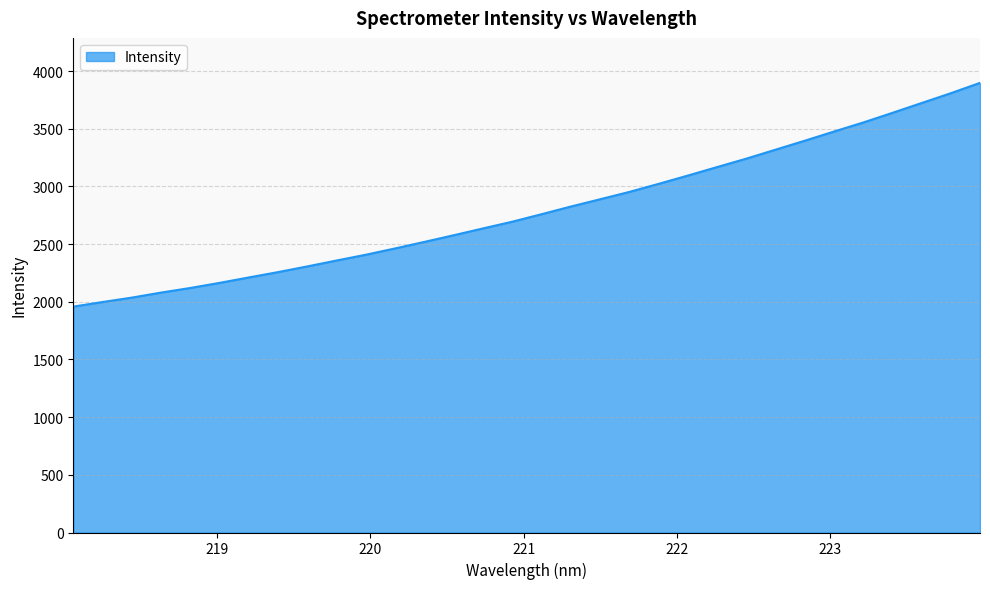

What is the minimum value shown in the chart?

1958.1